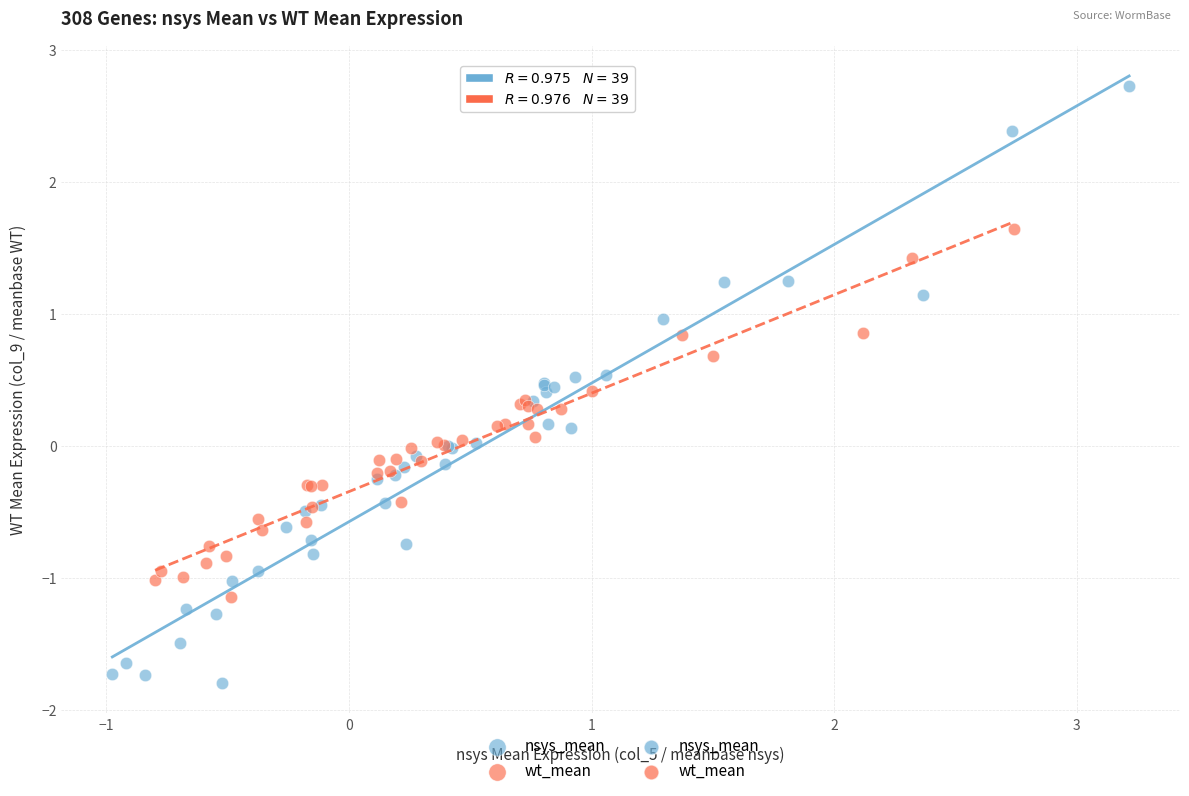

Which series reaches the minimum Y coordinate?

nsys_mean